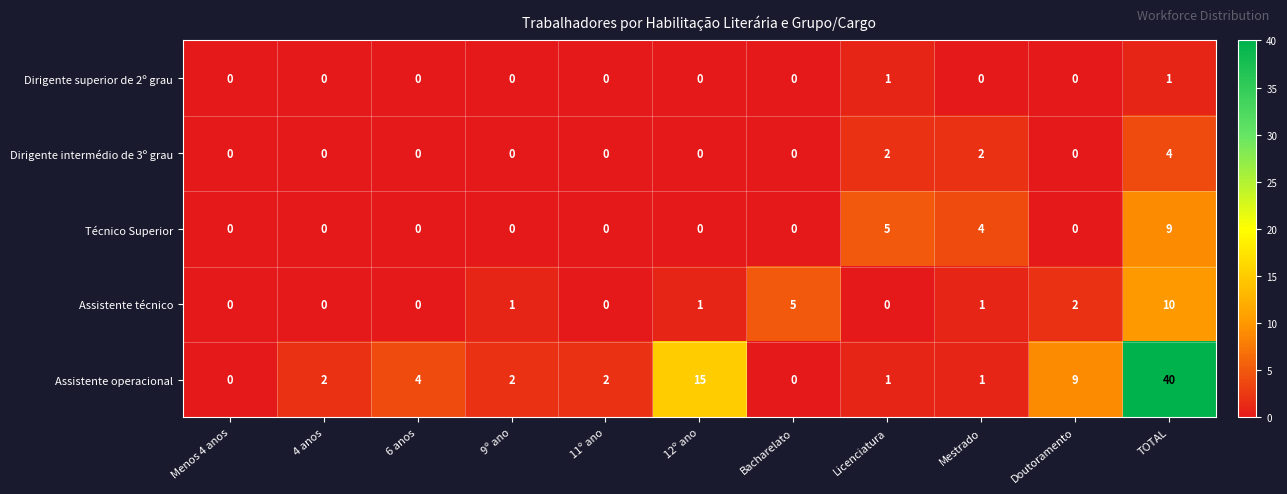

What is the sum of all Técnico Superior values?

18